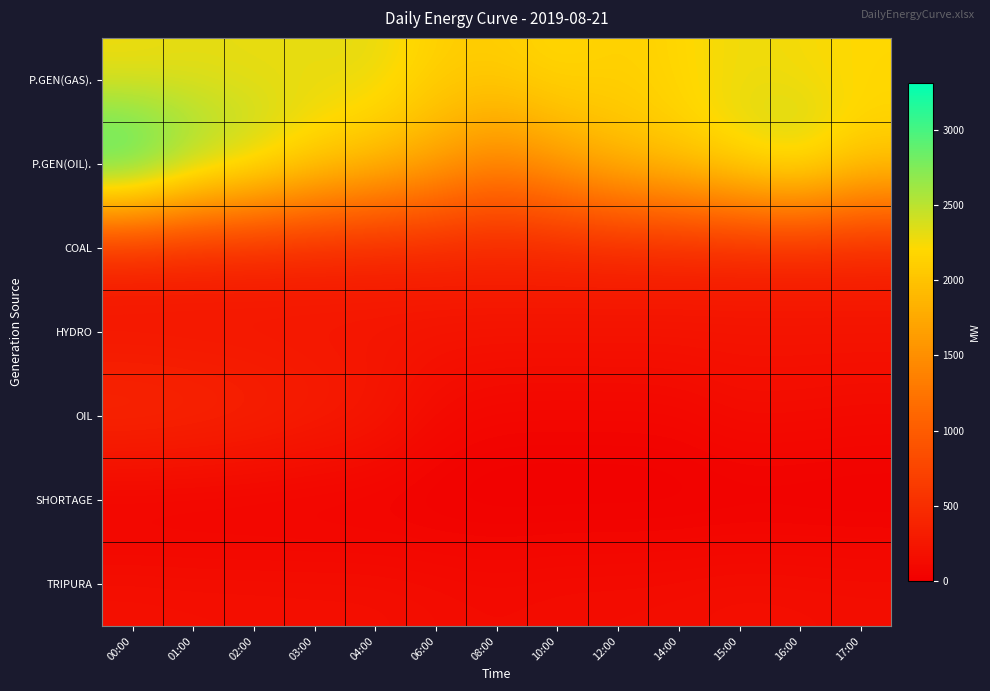

What is the maximum value shown in the chart?

3310